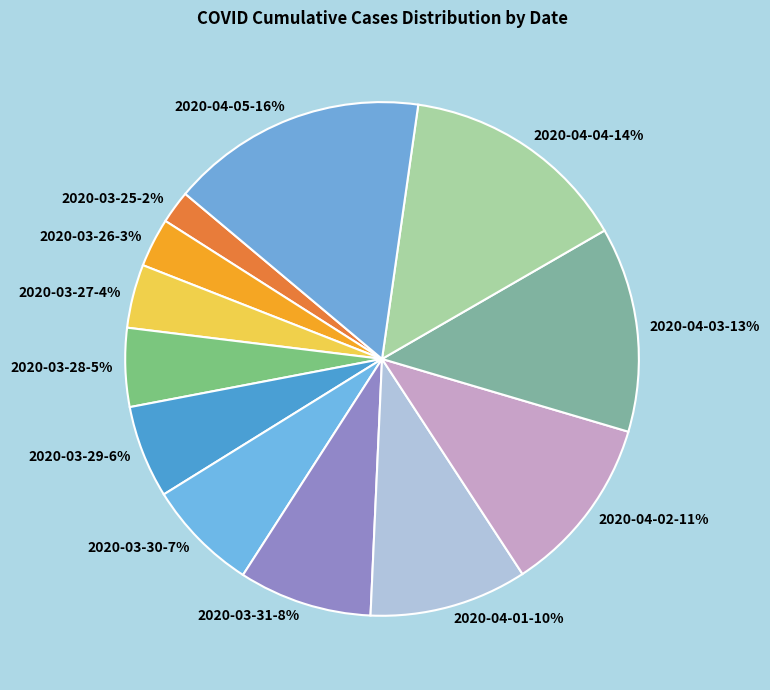

The 2020-04-02 slice represents 16% of the pie. True or false?

False